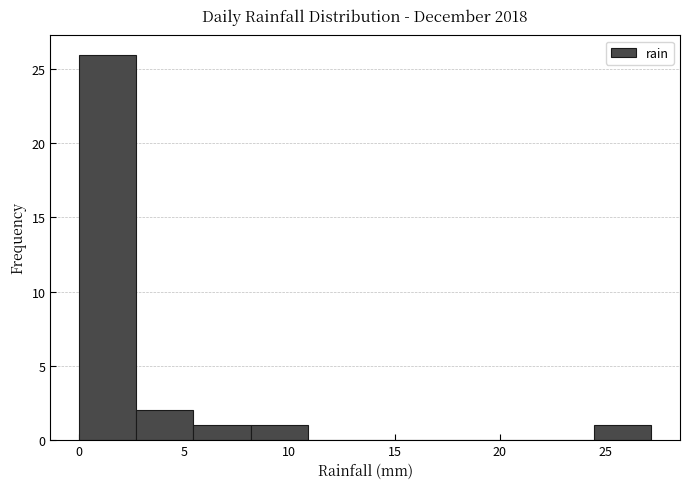

Reading left to right, transcribe this chart: for each bar, give the range it covers on the x-axis and its height. Neither the bar edges nor the heights are printed on the chart, so give them approximately, as read against the axes.

0.0 to 2.5: 26
2.5 to 5.5: 2
5.5 to 8.0: 1
8.0 to 11.0: 1
11.0 to 13.5: 0
13.5 to 16.5: 0
16.5 to 19.0: 0
19.0 to 22.0: 0
22.0 to 24.5: 0
24.5 to 27.0: 1